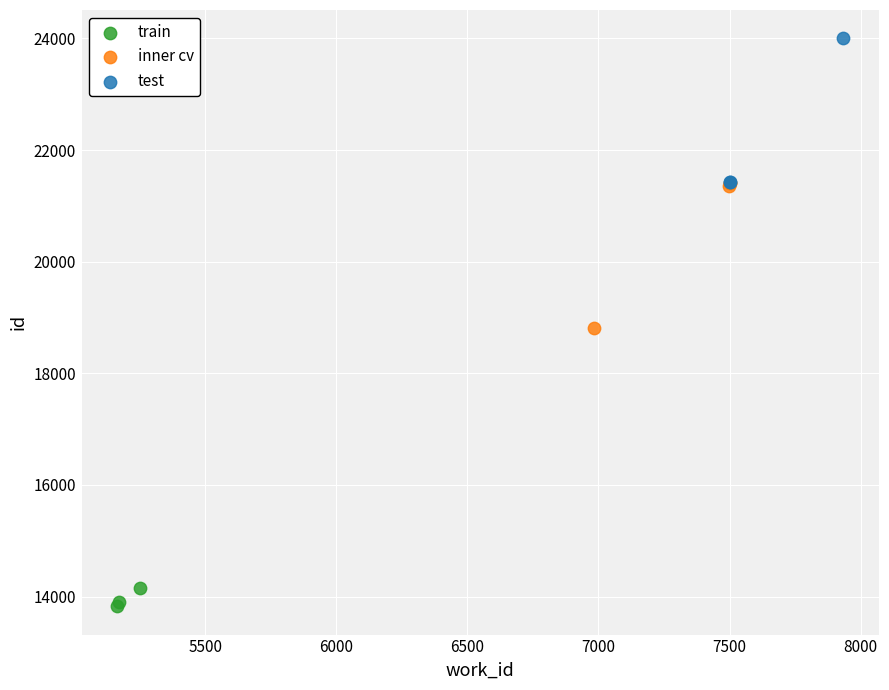

Which series reaches the maximum Y coordinate?

test